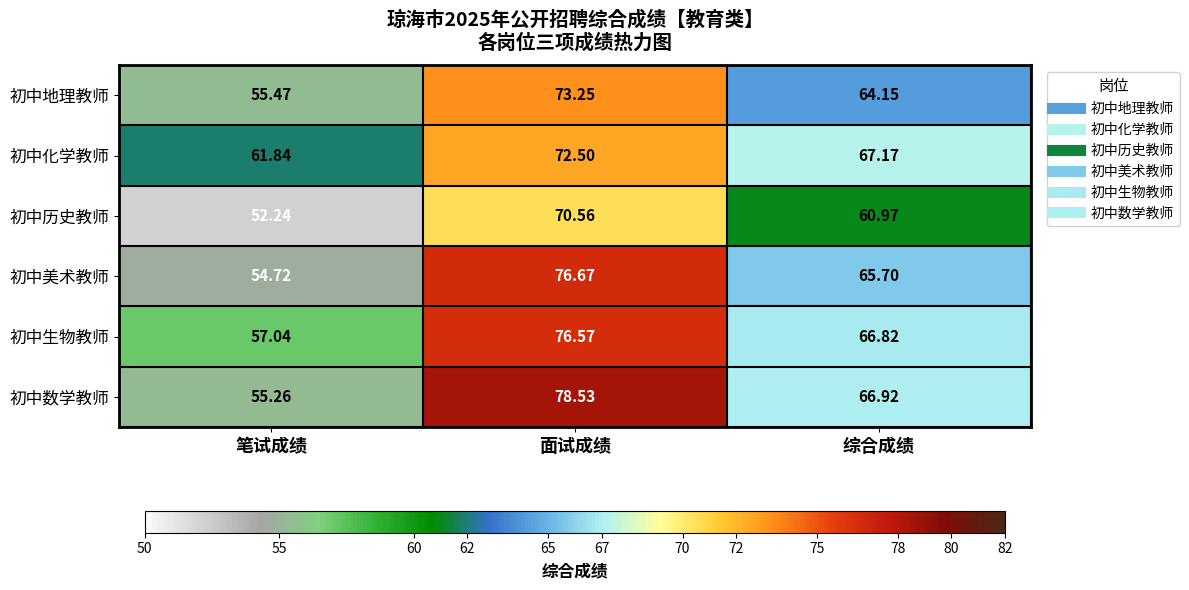

Count the number of data series in this chart.

6